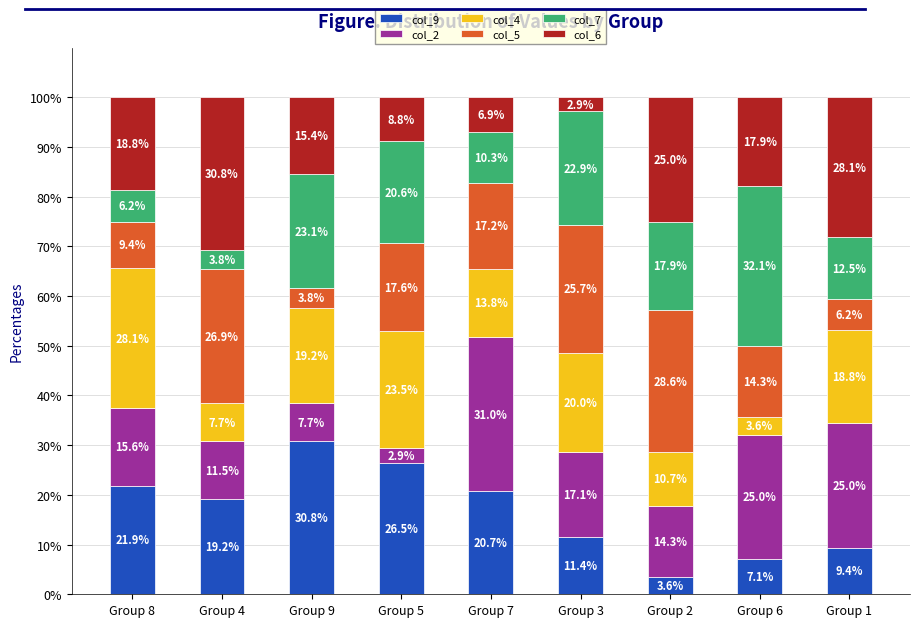

What is the approximate value of col_9 at Group 9?

30.8